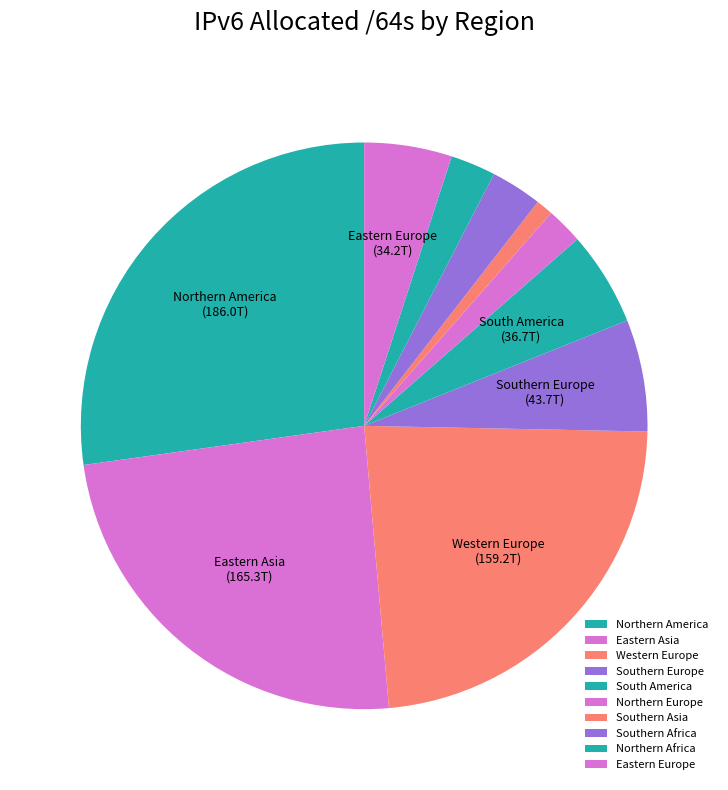

Which category has the biggest portion of the pie?

Northern America